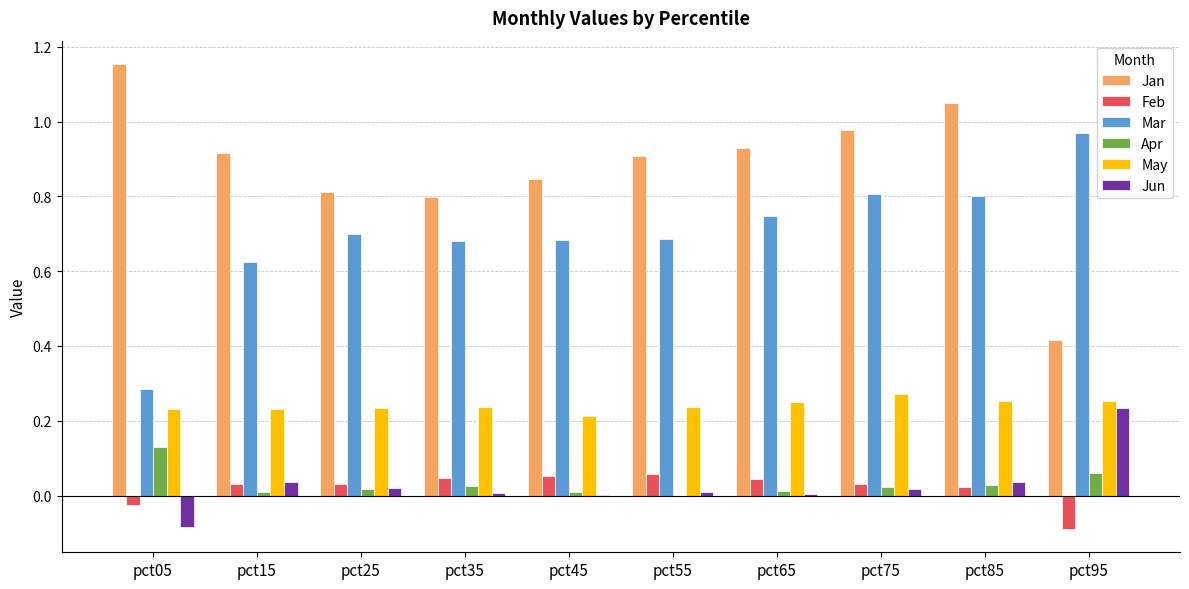

Which category has the highest value in the Mar series?

pct95